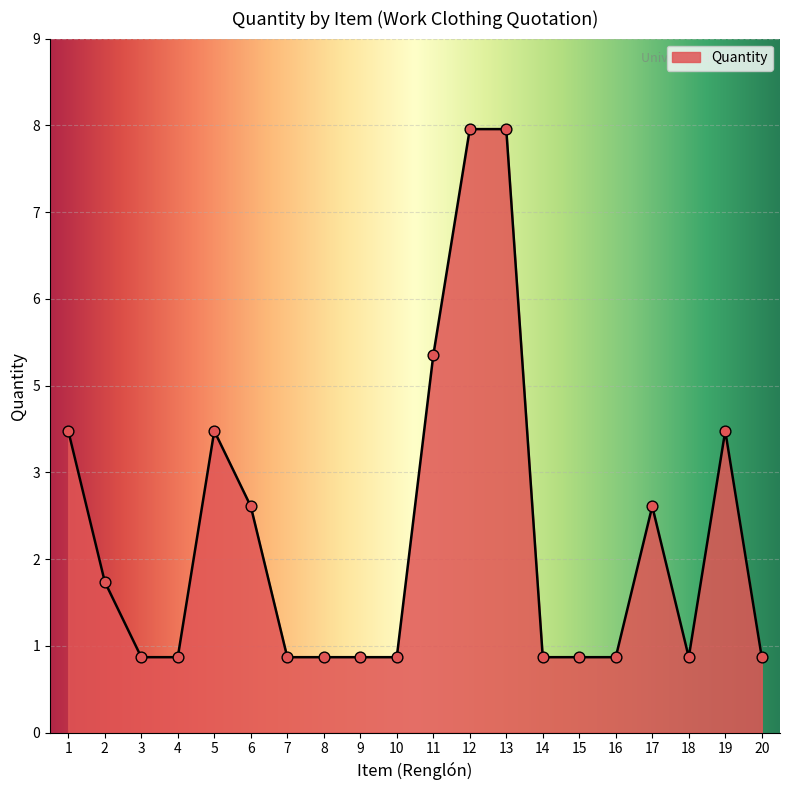

What is the change in value from 12 to 14?

-7